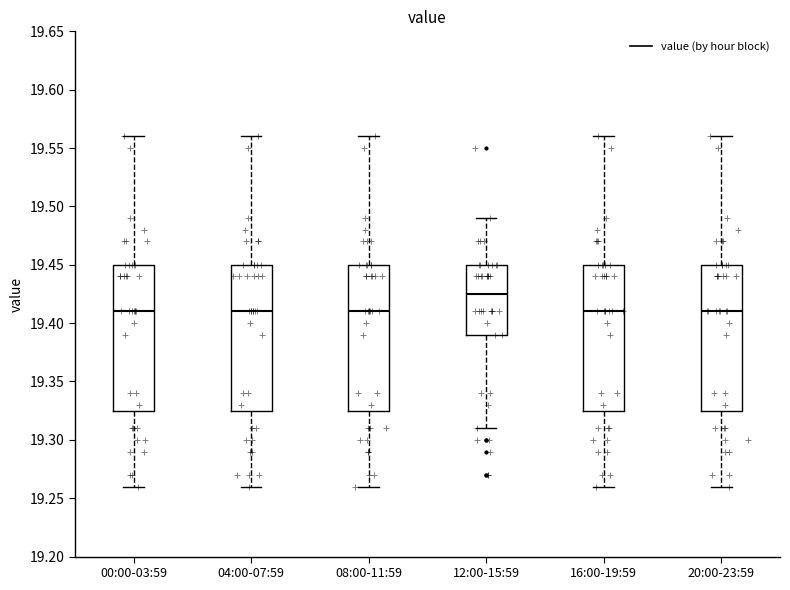

Where does the upper whisker of the box for 00:00-03:59 end on the y-axis? The values are not printed on the chart, so give them approximately, as read against the axis.

19.560